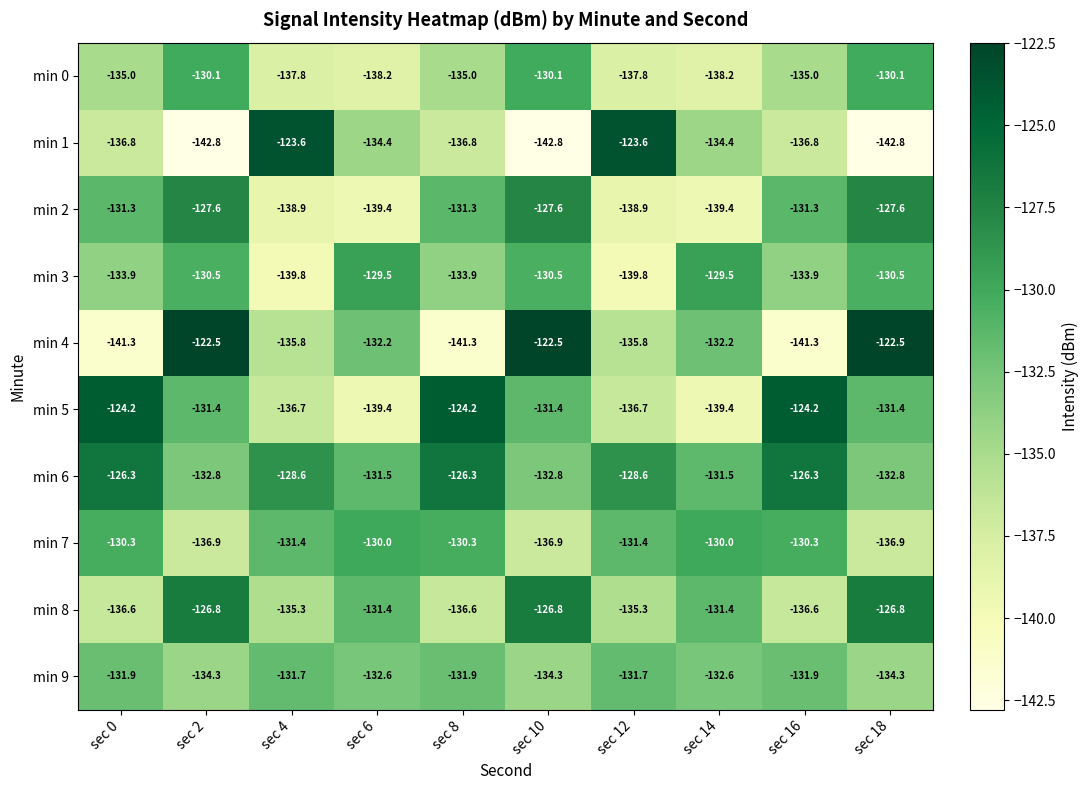

Rank the series by their maximum value, from lowest to highest.

min 9, min 0, min 7, min 3, min 2, min 8, min 6, min 5, min 1, min 4